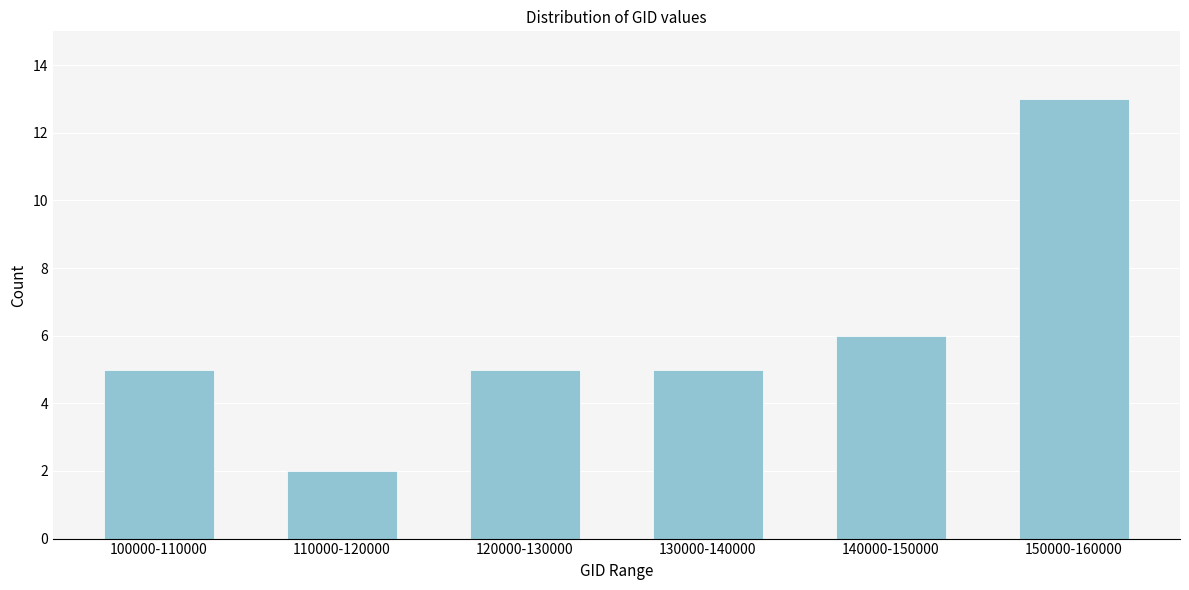

Reading left to right, transcribe all the data shown in this chart.

100000-110000=5	110000-120000=2	120000-130000=5	130000-140000=5	140000-150000=6	150000-160000=13